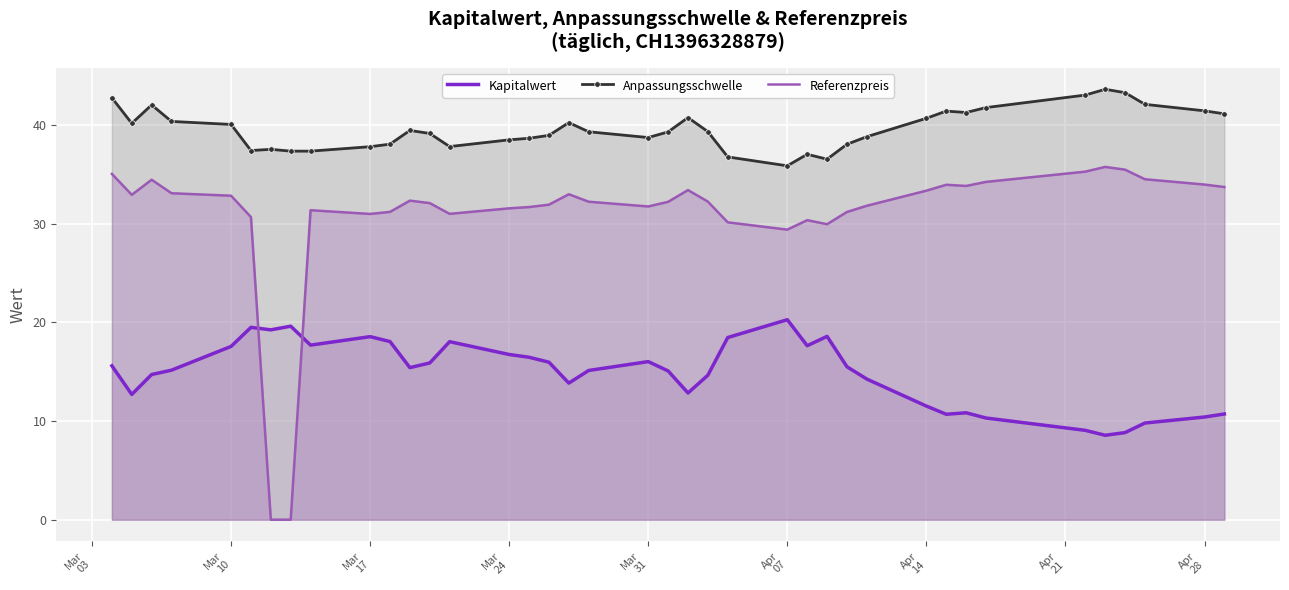

True or false: Referenzpreis and Anpassungsschwelle intersect in this chart.

False